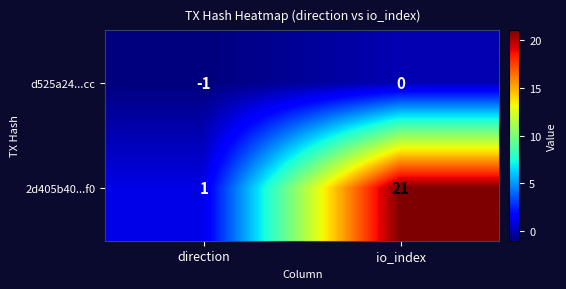

At which category is the sum across all series the highest?

io_index